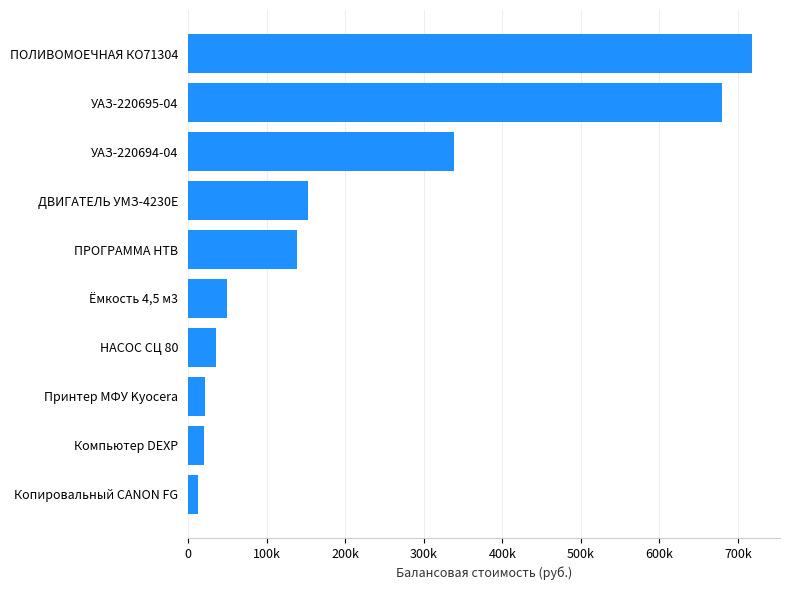

Does the chart contain any negative values?

No